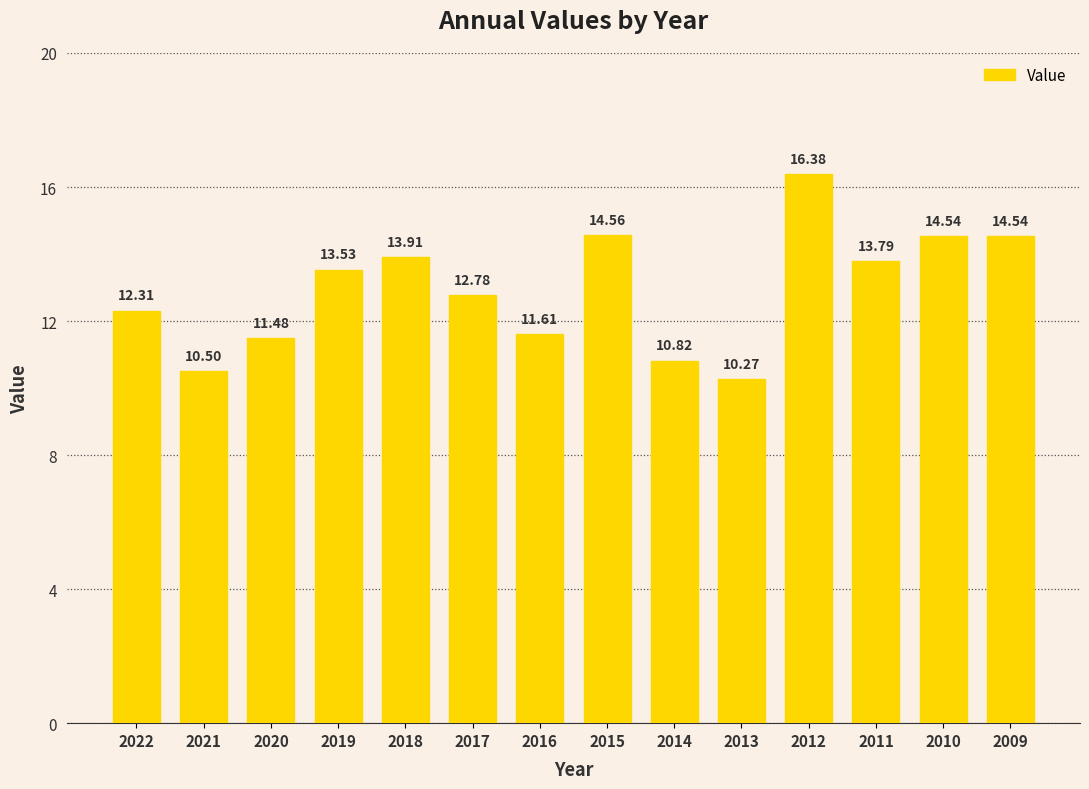

What is the change in value from 2020 to 2009?

+3.1